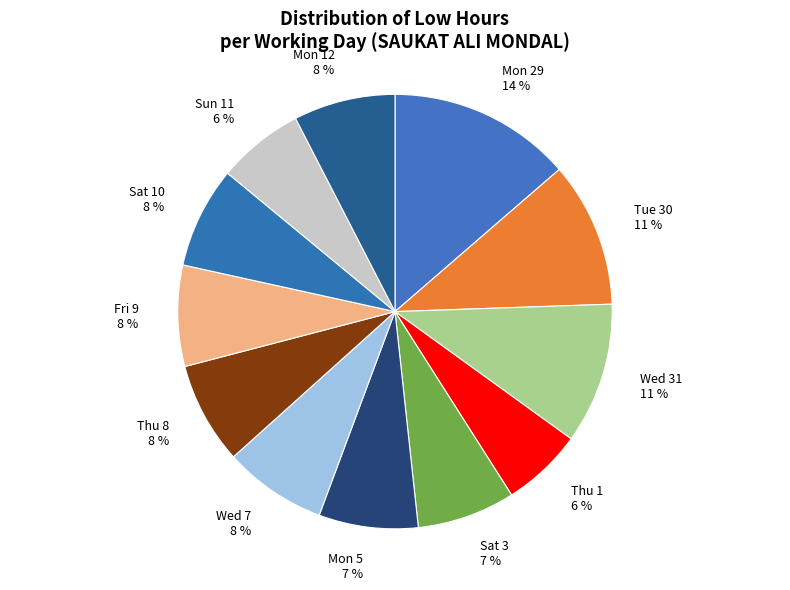

True or false: Sat 10 accounts for 2% of the total.

False